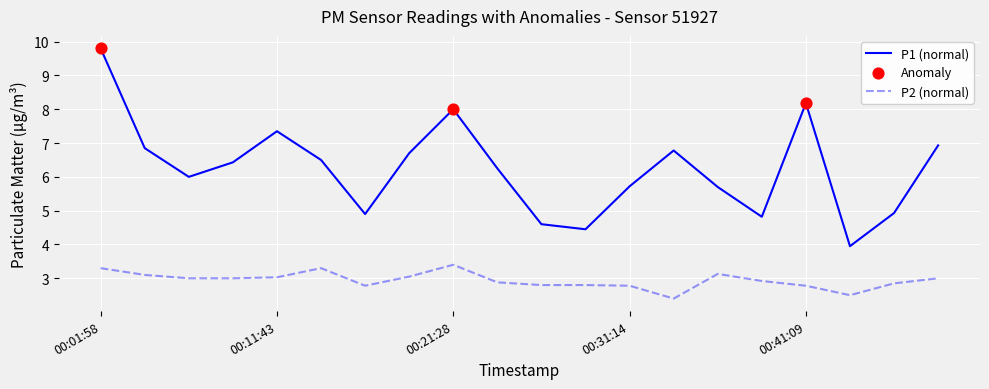

Rank the series by their maximum value, from lowest to highest.

P2 (normal), P1 (normal)